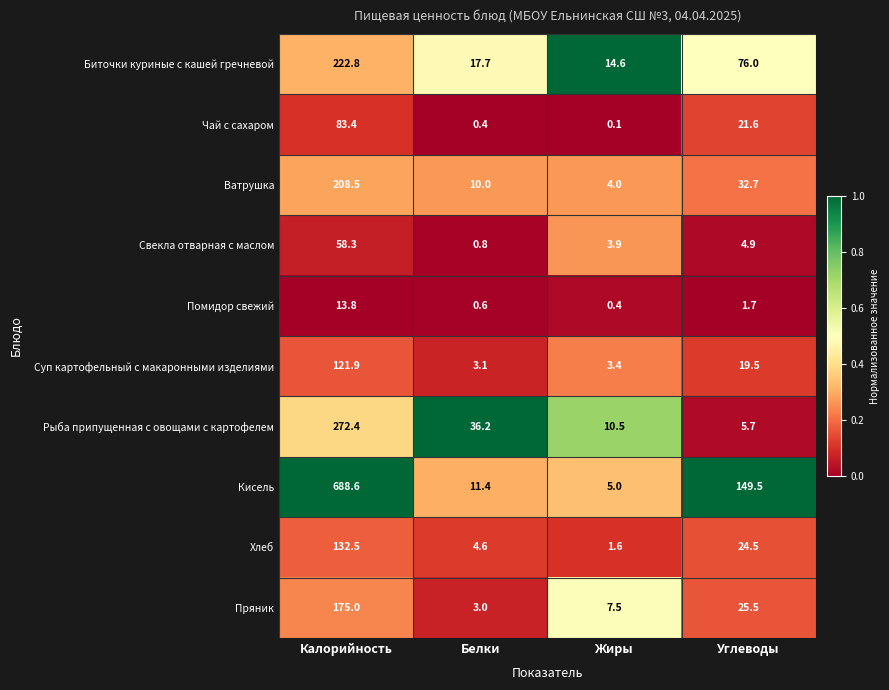

Which category has the highest value across all series?

Калорийность